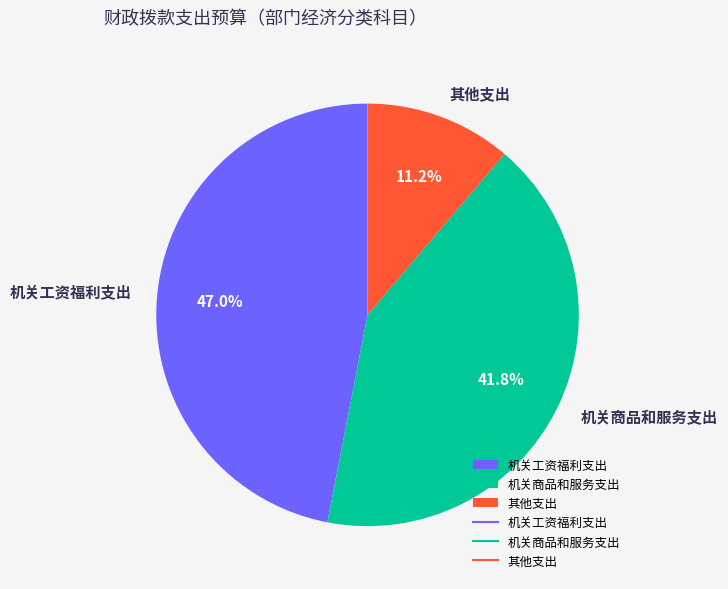

Approximately how many times larger is the value at 机关商品和服务支出 compared to 其他支出?

3.7